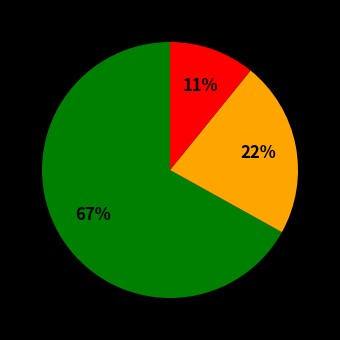

Is there any slice that represents more than half of the pie?

Yes